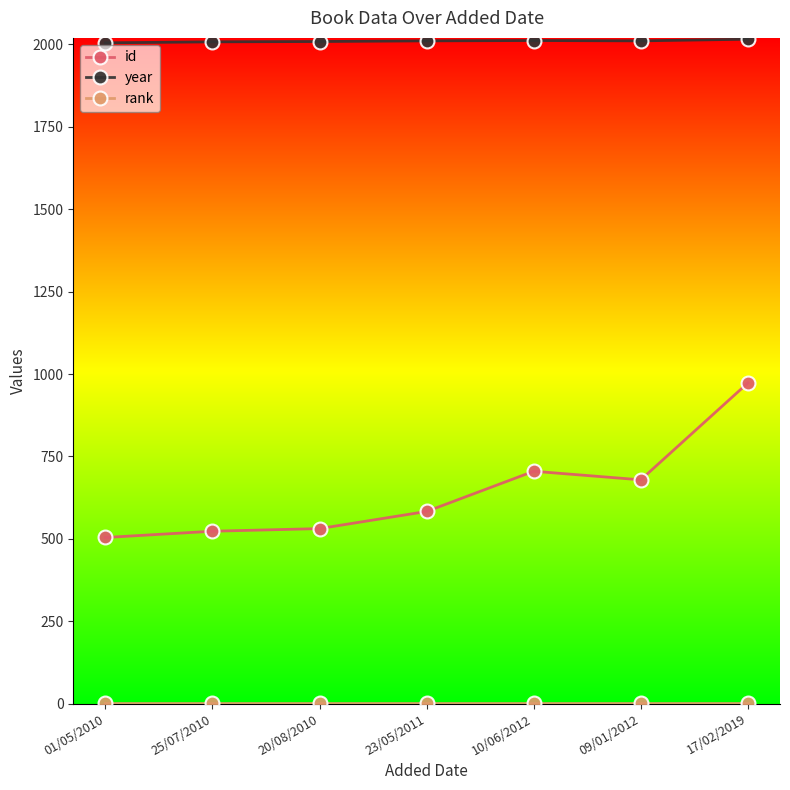

Where is id nearest to the value 738?

10/06/2012